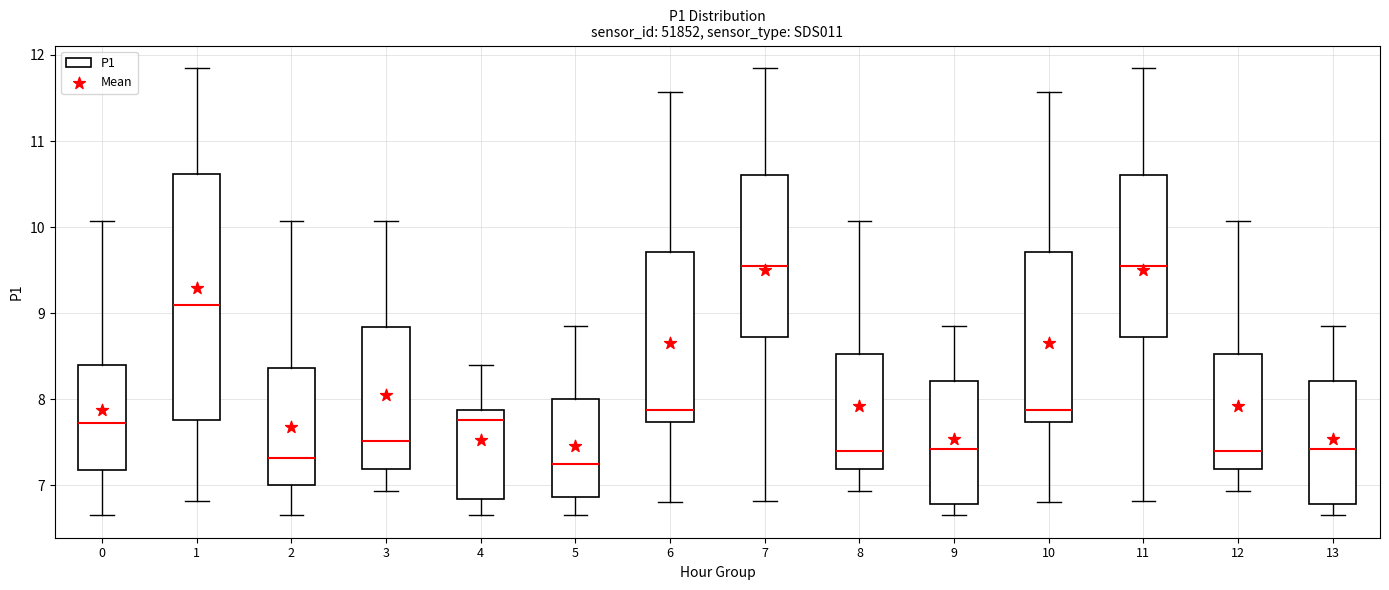

Comparing the boxes themselves (not the whiskers), which one is the tallest?

1